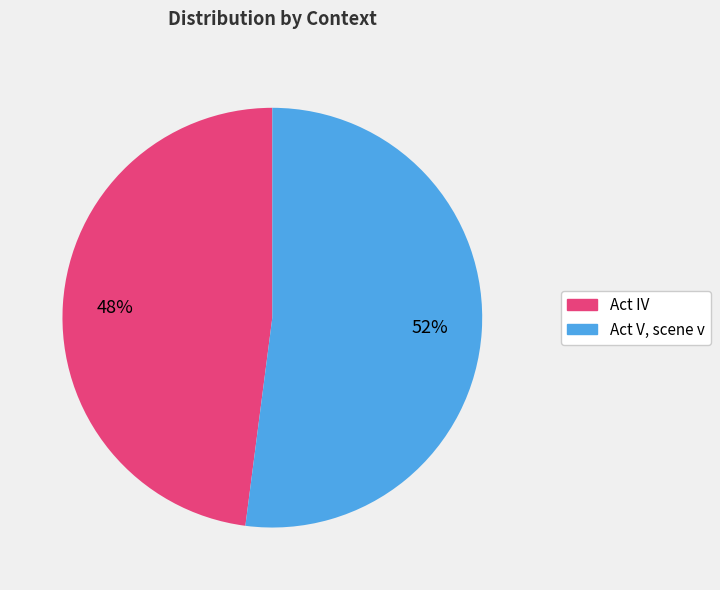

How many segments does this pie chart have?

2